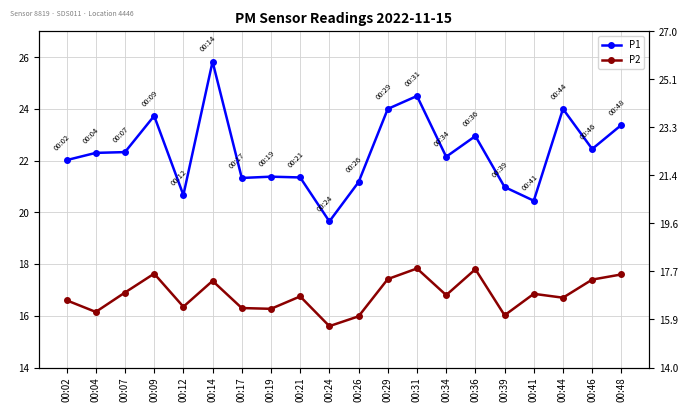

Rank the categories by P2 value from lowest to highest.

00:24, 00:26, 00:39, 00:04, 00:19, 00:17, 00:12, 00:02, 00:44, 00:21, 00:34, 00:41, 00:07, 00:14, 00:46, 00:29, 00:48, 00:09, 00:36, 00:31